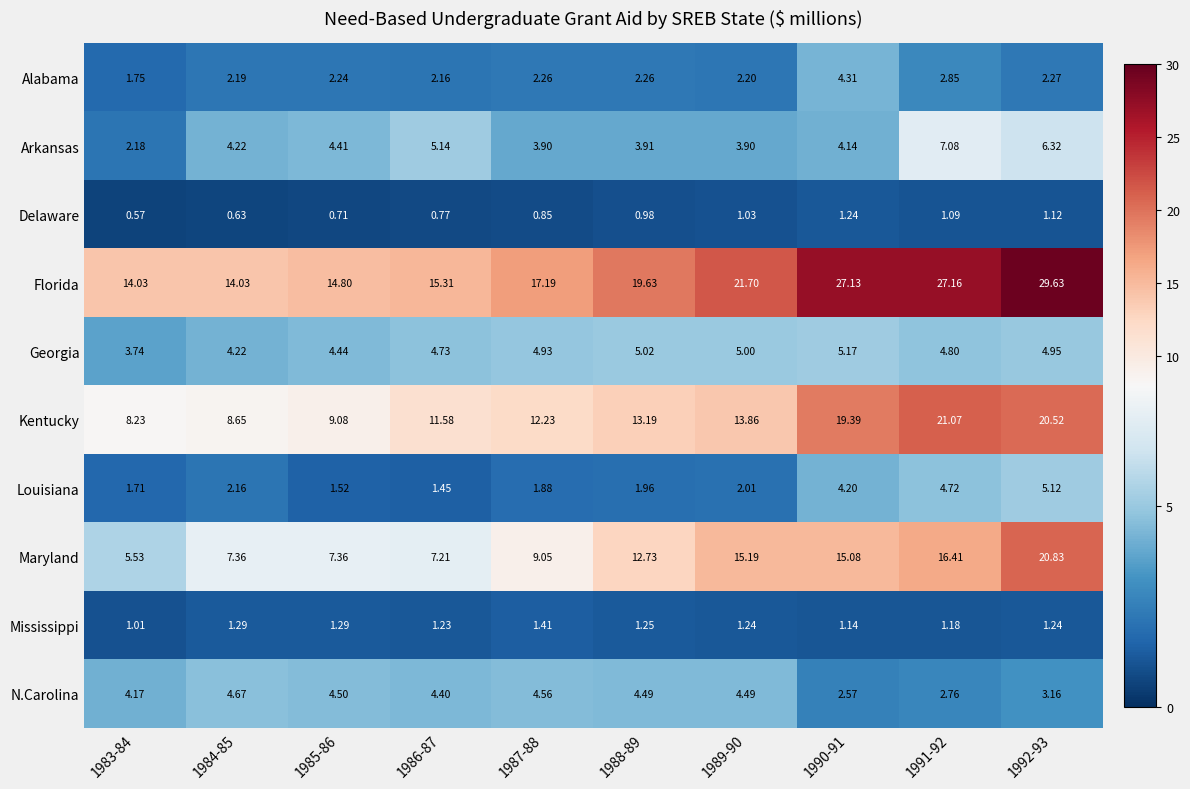

Rank the series by their maximum value, from highest to lowest.

Florida, Kentucky, Maryland, Arkansas, Georgia, Louisiana, N.Carolina, Alabama, Mississippi, Delaware